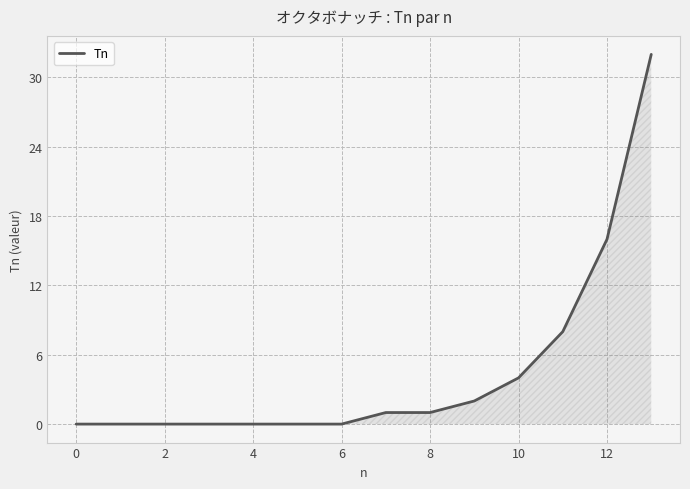

Reading right to left, list all the values displayed in this chart.

32	16	8	4	2	1	1	0	0	0	0	0	0	0